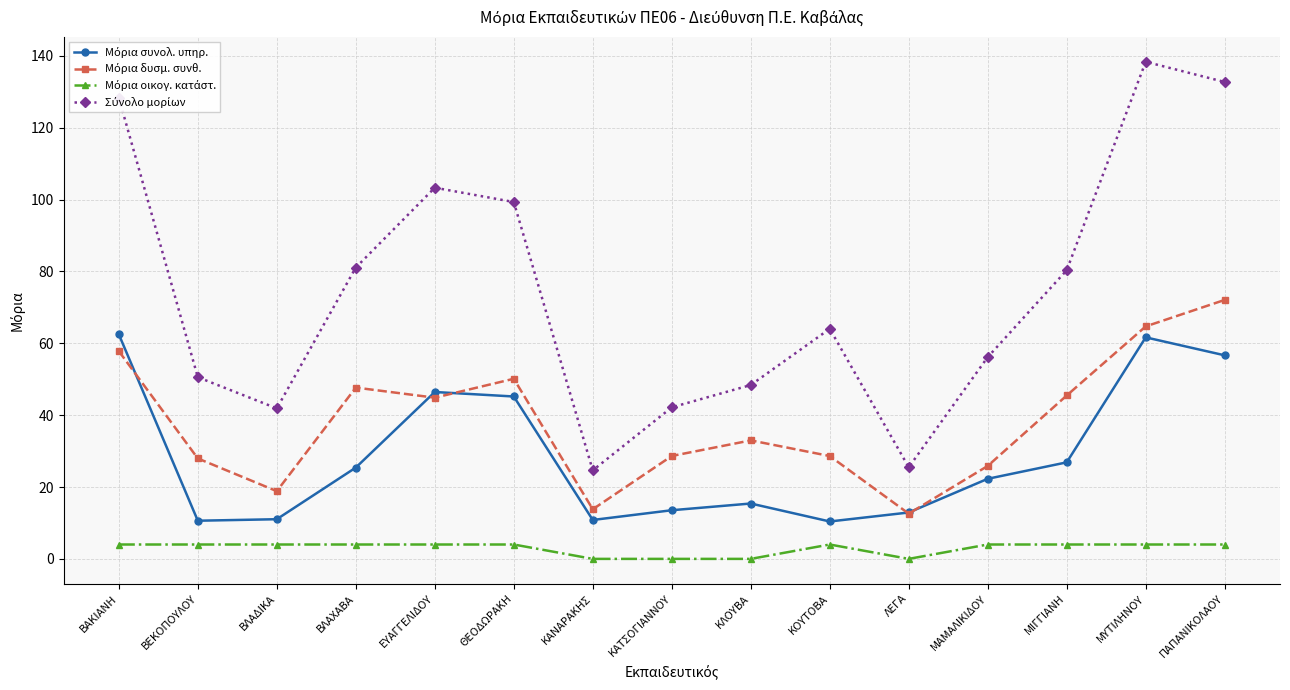

What is the difference between the highest and lowest values at ΛΕΓΑ?

25.5